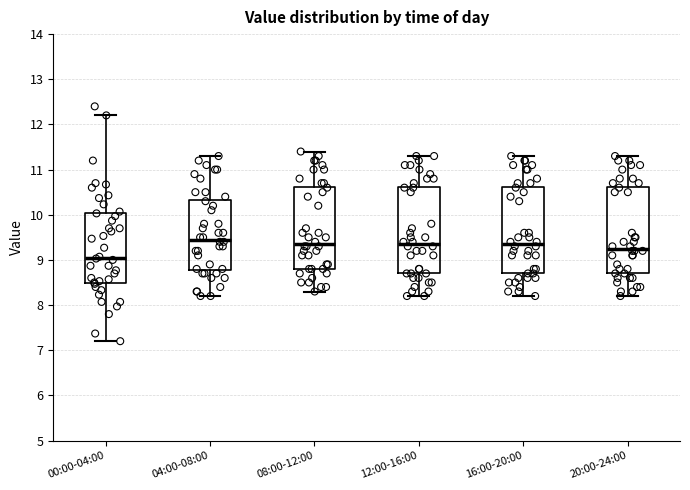

Which box's median line is the lowest?

00:00-04:00